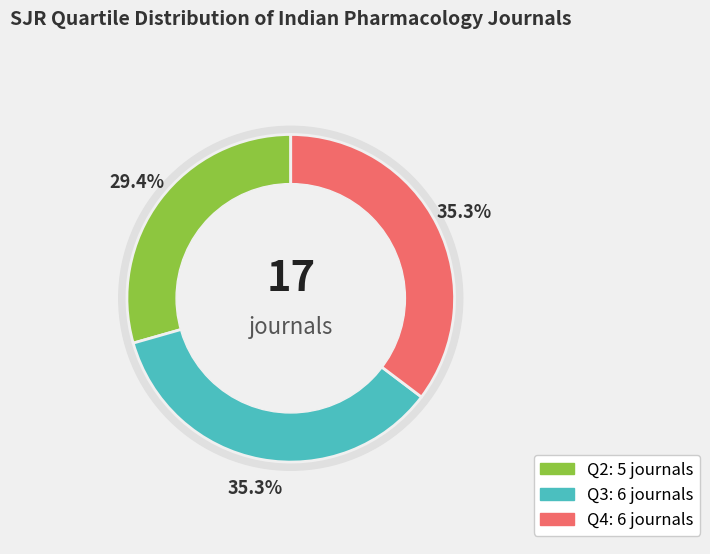

To the nearest percent, what is the combined percentage of Q3 and Q4?

71%